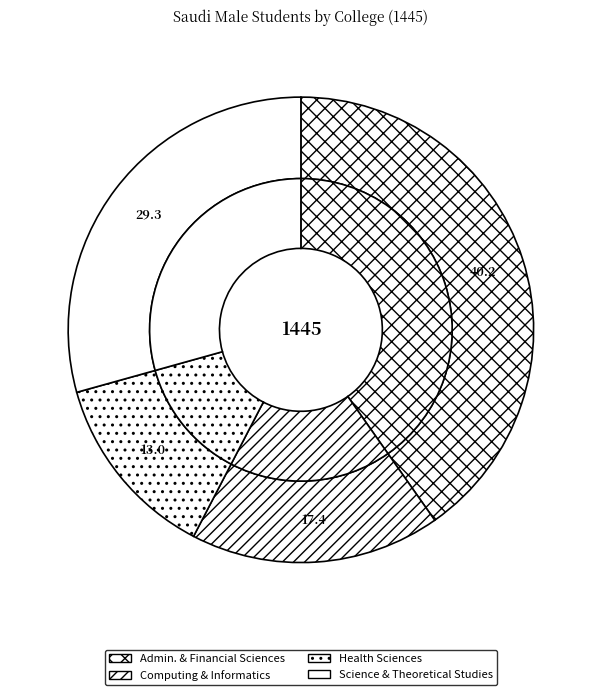

Which slice is the largest?

College of Administrative and Financial Sciences